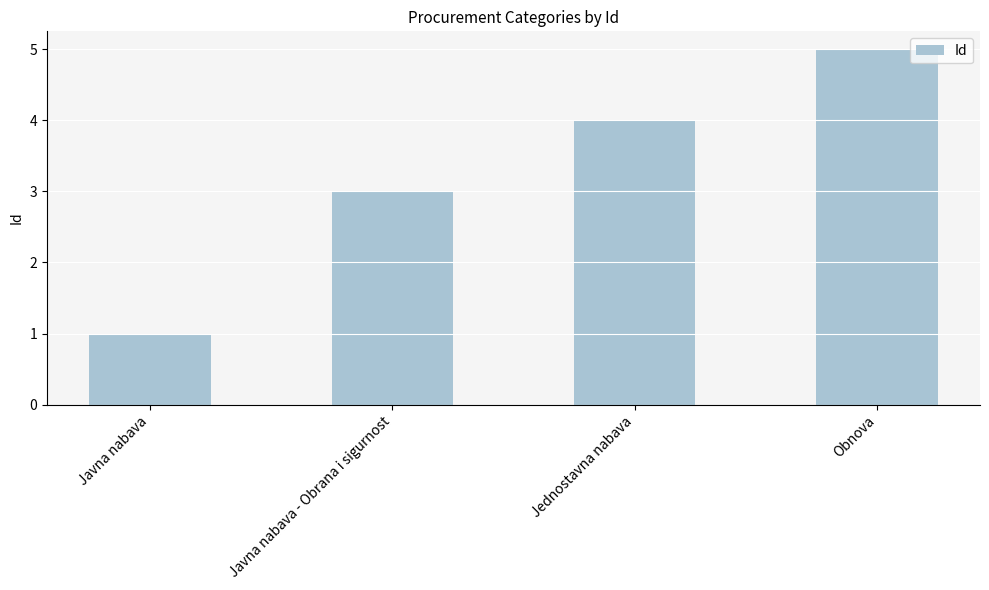

What is the label of the 1st bar from the left?

Javna nabava